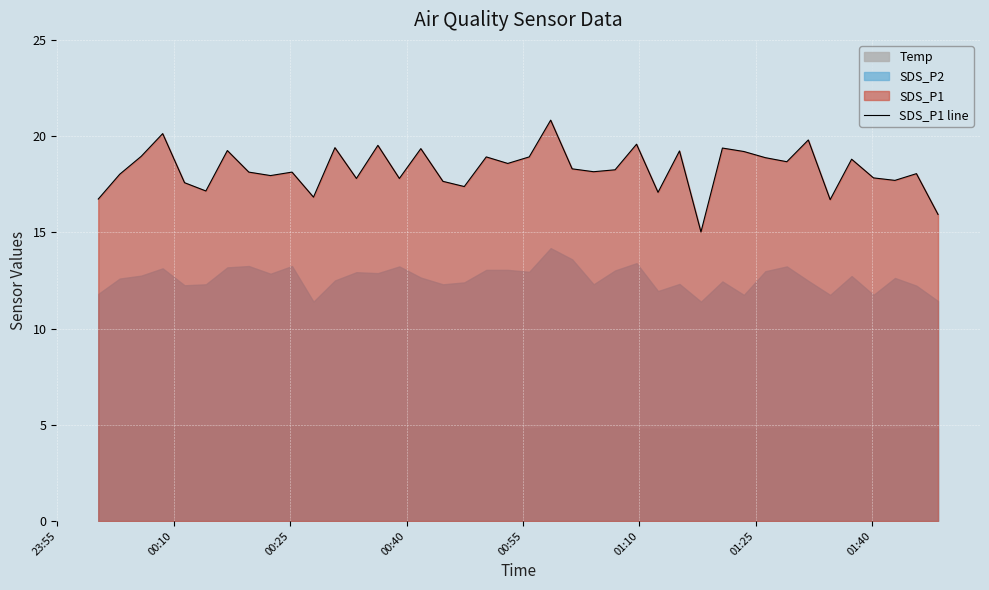

What is the lowest value of the SDS_P1 line series?

15.0